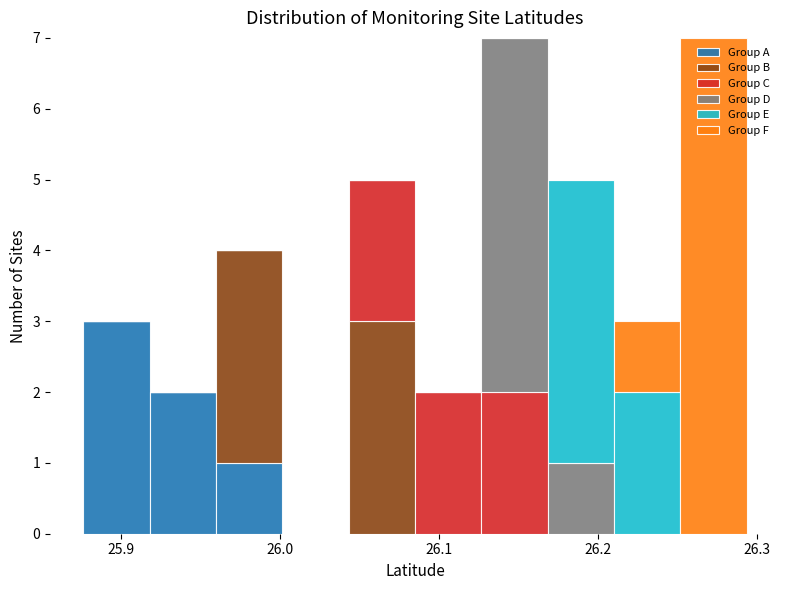

Reading left to right, transcribe this chart: for each stacked bar, give the range it covers on the x-axis and its total height. Neither the bar edges nor the heights are printed on the chart, so give them approximately, as read against the axes.

25.88 to 25.92: 3
25.92 to 25.96: 2
25.96 to 26.00: 4
26.00 to 26.04: 0
26.04 to 26.09: 5
26.09 to 26.13: 2
26.13 to 26.17: 7
26.17 to 26.21: 5
26.21 to 26.25: 3
26.25 to 26.29: 7